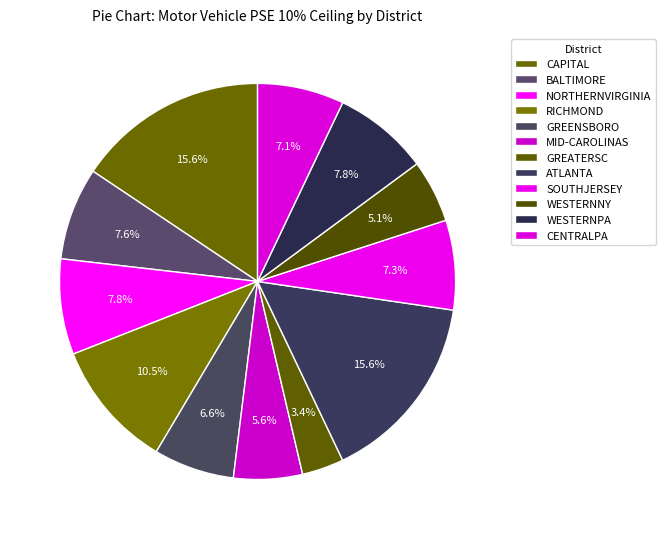

How many slices are in this pie chart?

12